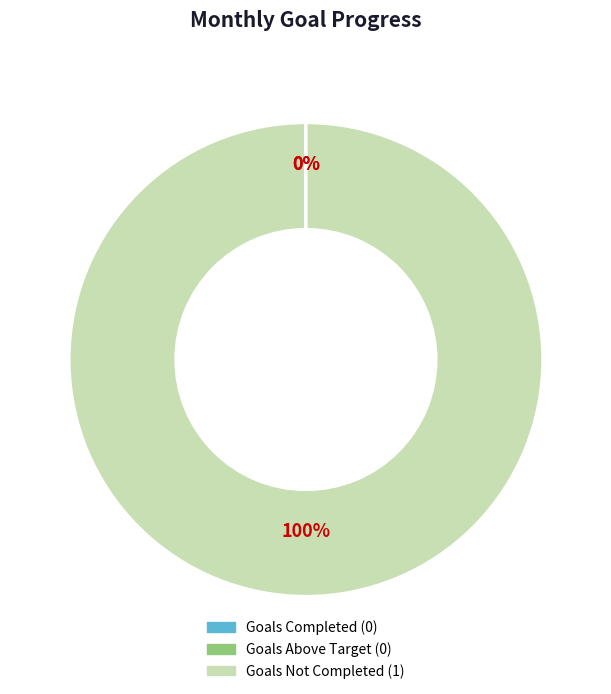

To the nearest percent, what is the average slice percentage?

33%